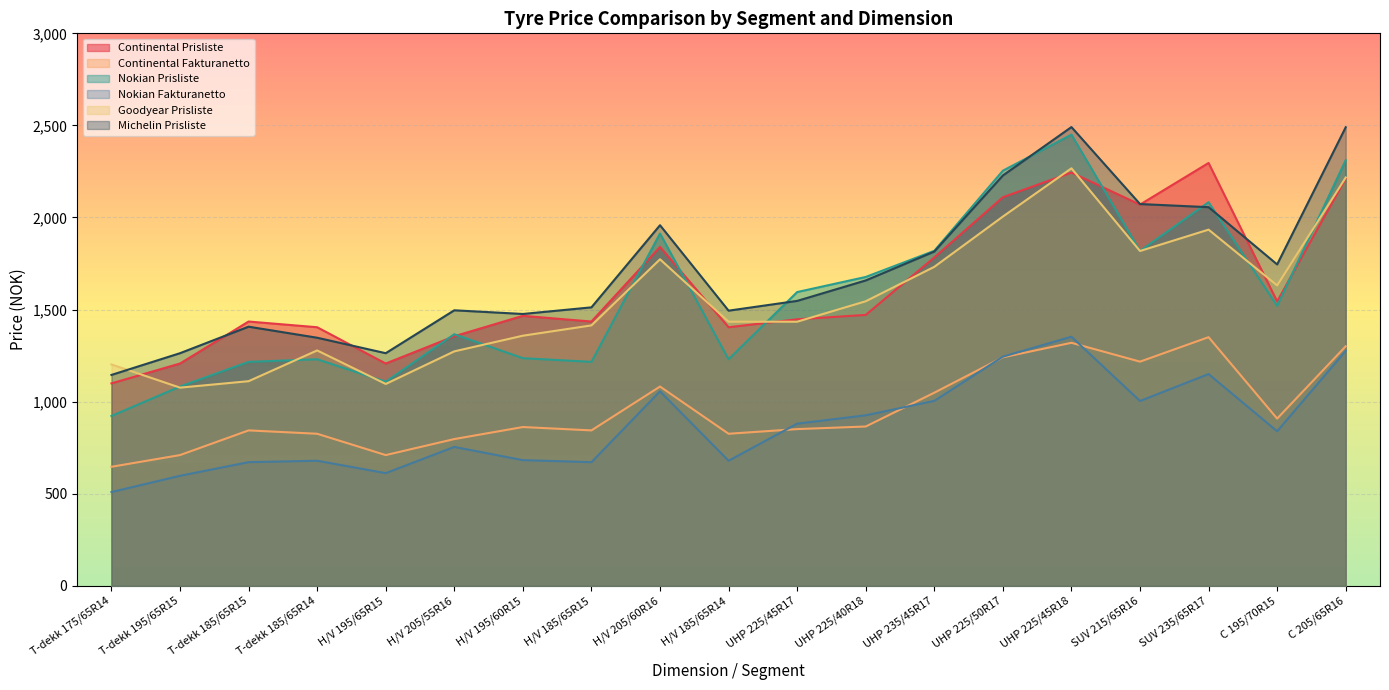

What is the difference between the highest and lowest values at T-dekk 175/65R14?

693.1